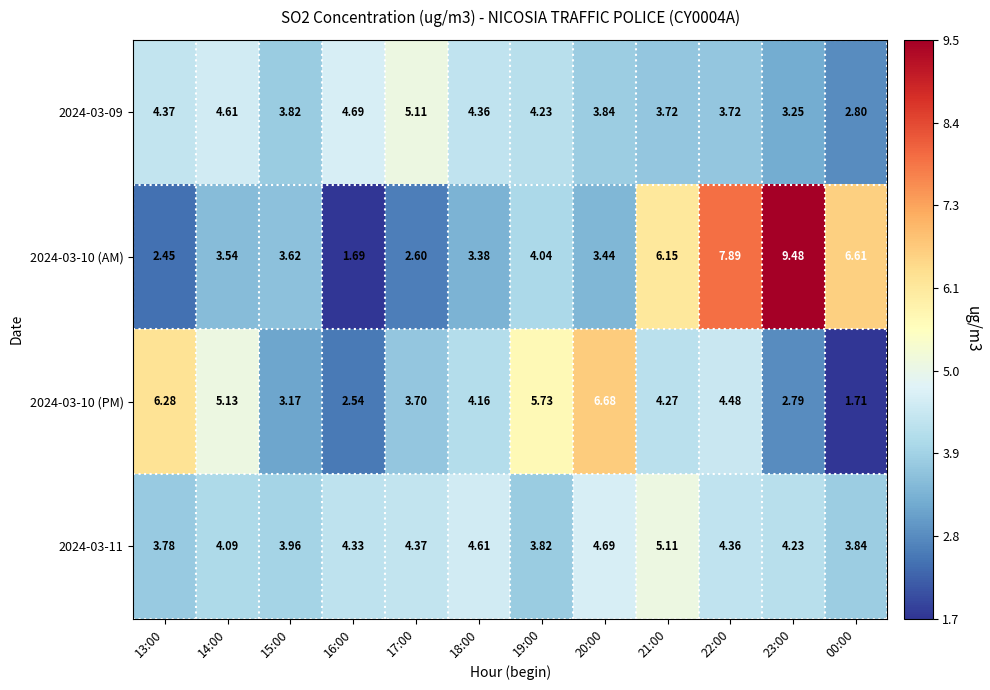

Is the value of 2024-03-11 at 20:00 greater than the value of 2024-03-10 (PM) at 14:00?

No